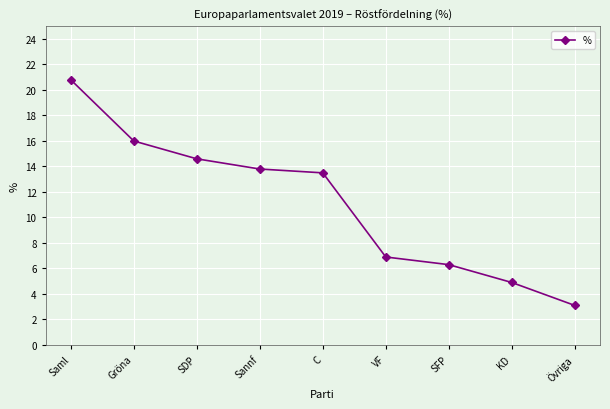

Reading right to left, list all the values displayed in this chart.

3.1	4.9	6.3	6.9	13.5	13.8	14.6	16.0	20.8